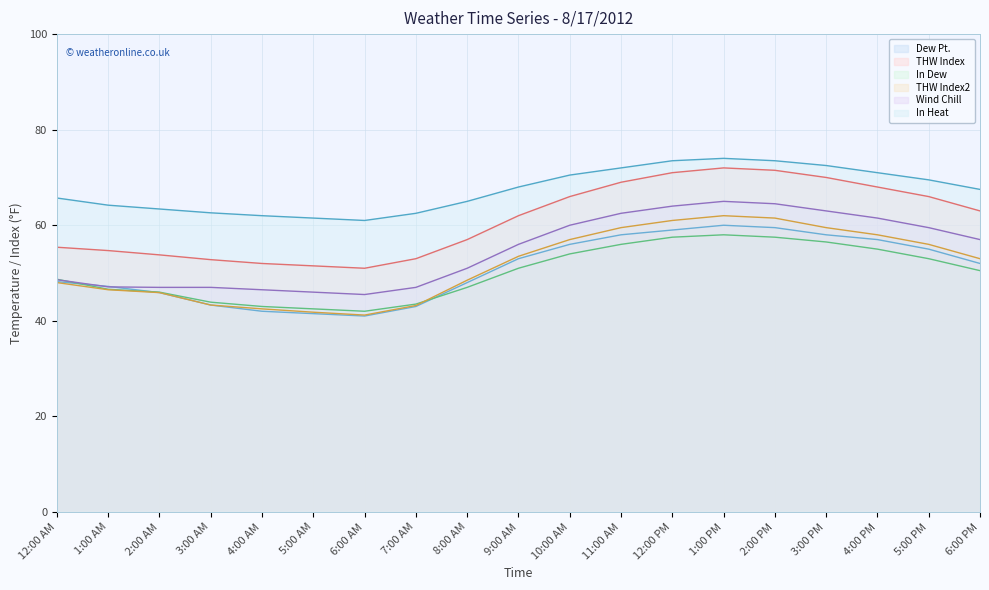

How many data points in THW Index2 are above 53?

9